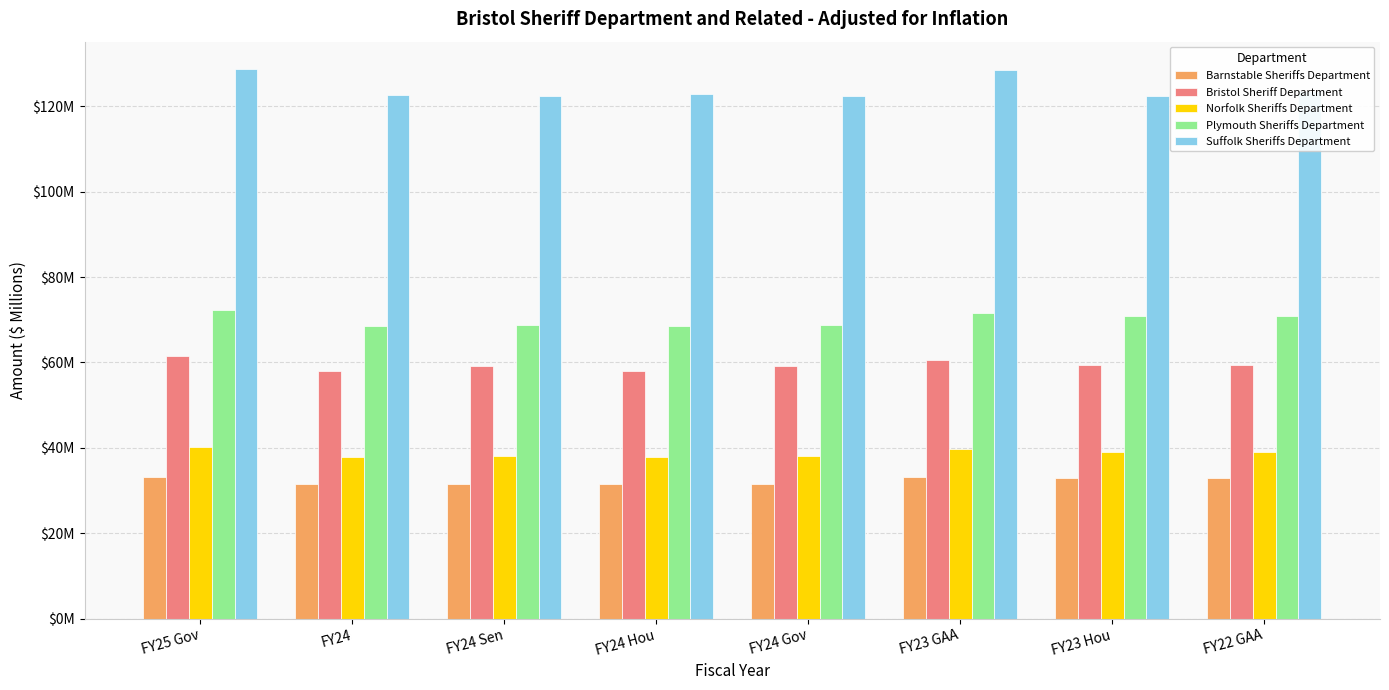

What are all the series names shown in the legend?

Barnstable Sheriffs Department, Bristol Sheriff Department, Norfolk Sheriffs Department, Plymouth Sheriffs Department, Suffolk Sheriffs Department